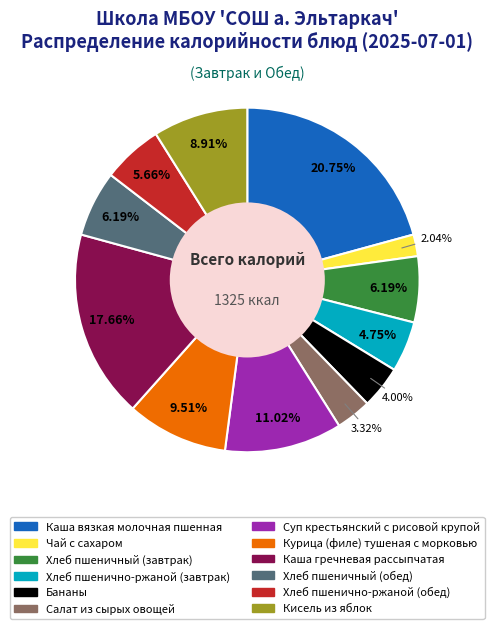

What percentage is NOT represented by Каша вязкая молочная пшенная?

79.2%